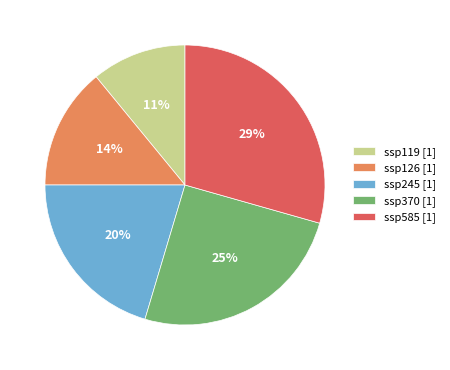

What is the smallest slice in the pie chart?

ssp119